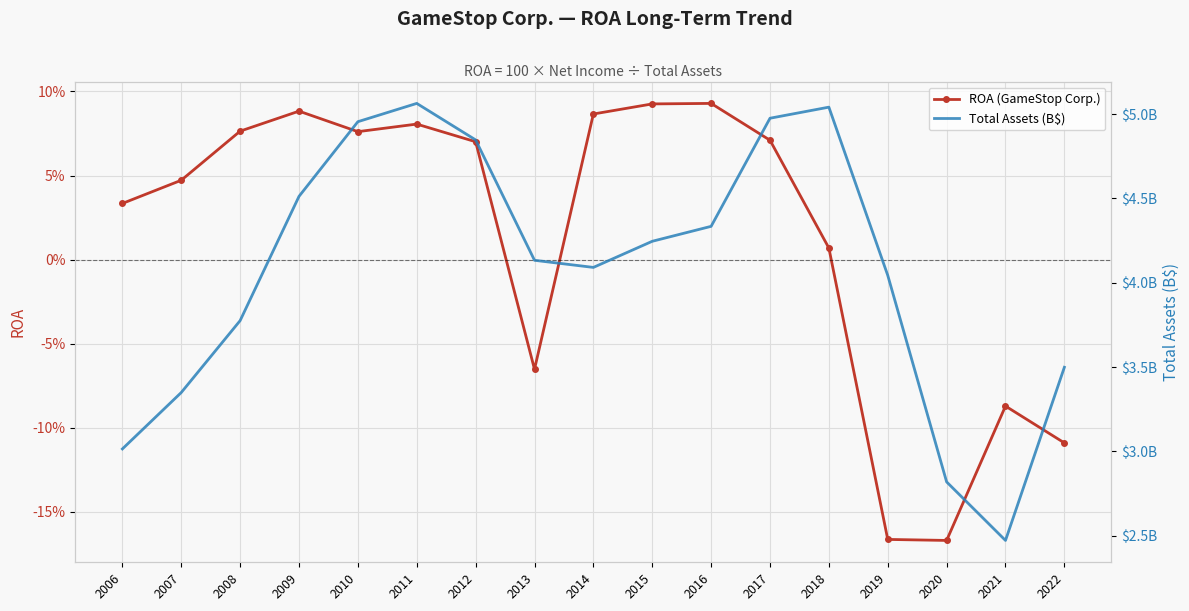

What is the total value across all series at 2013?

4.1